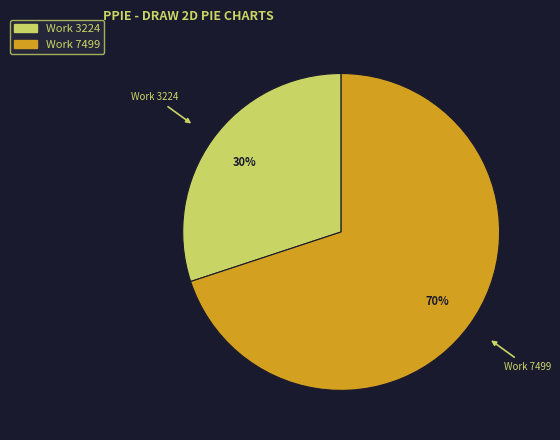

How many segments does this pie chart have?

2